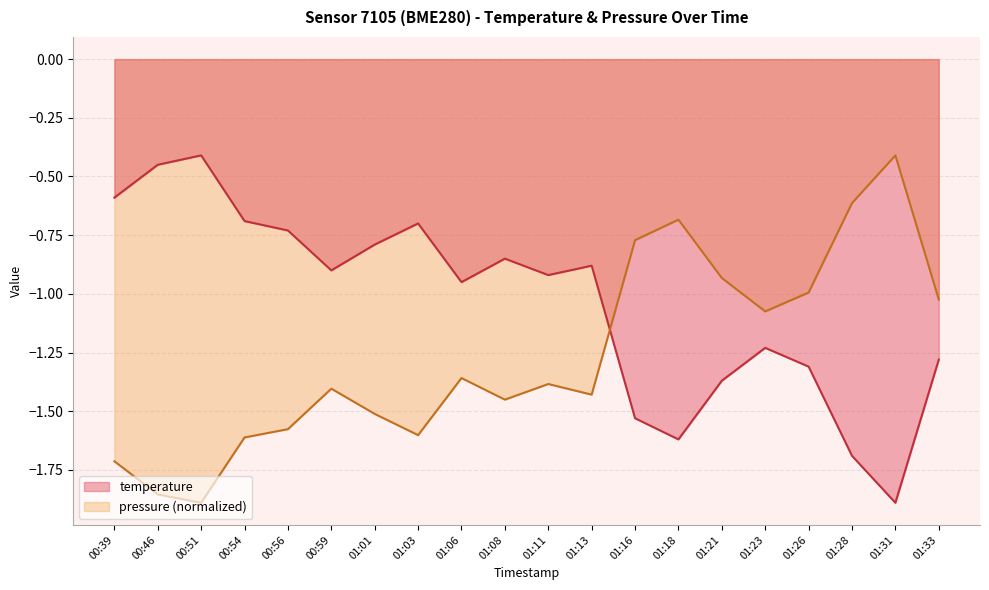

Between 01:08 and 01:33, which series saw the biggest shift?

temperature